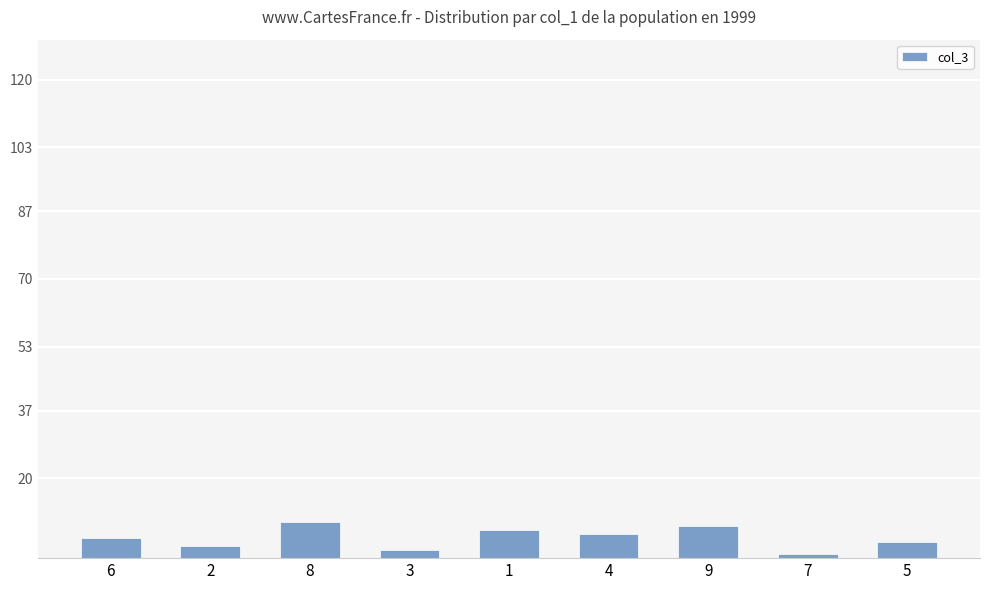

Approximately how many times larger is the value at 8 compared to 9?

1.1